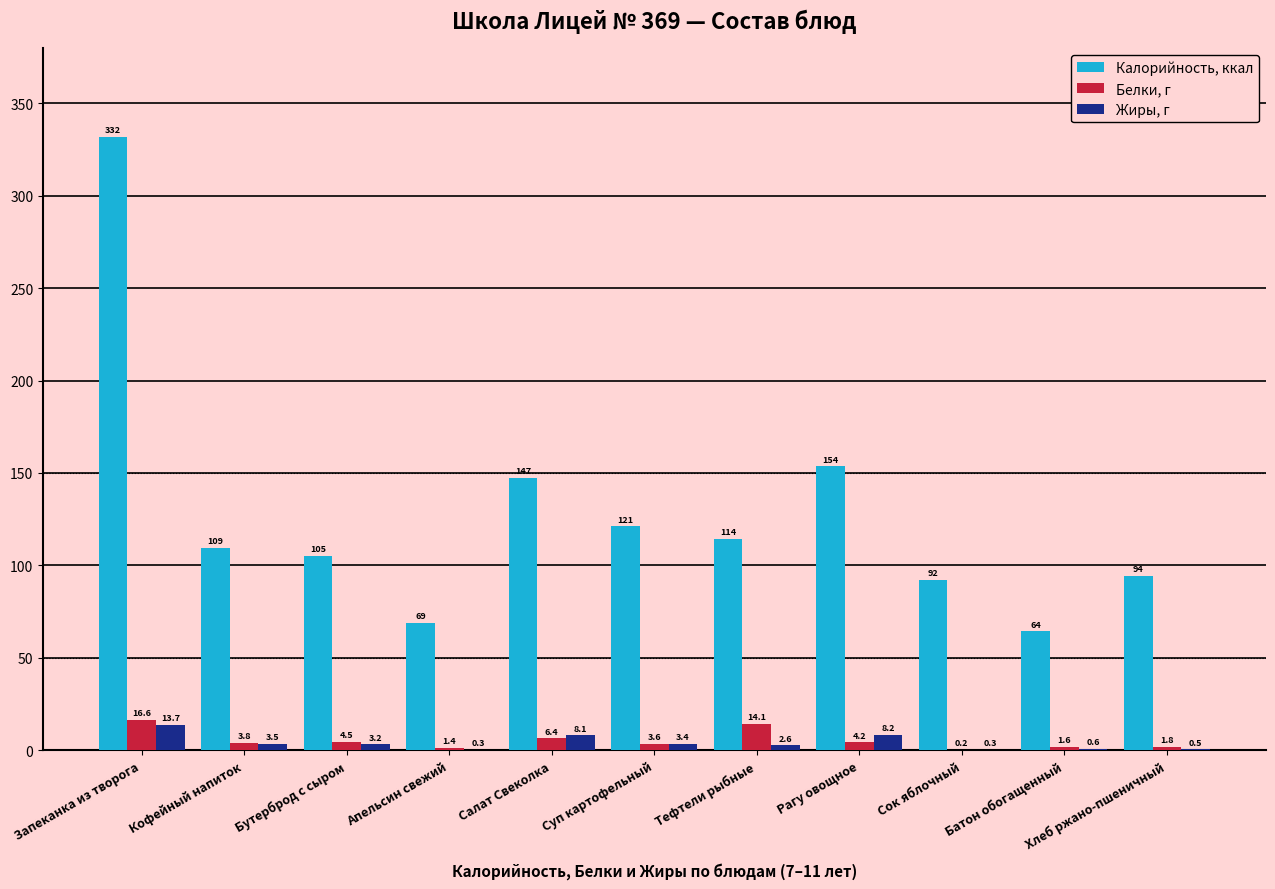

Between Суп картофельный and Тефтели рыбные, which series saw the biggest shift?

Белки, г